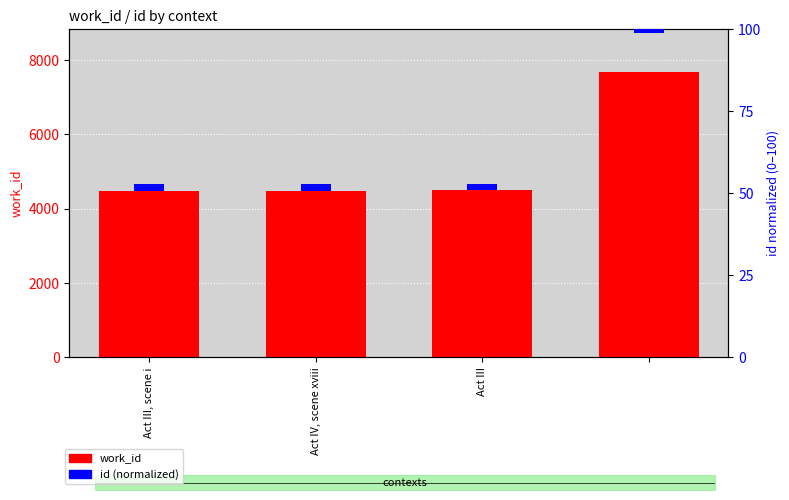

What is the total value across all series at Act III, scene i?

4479